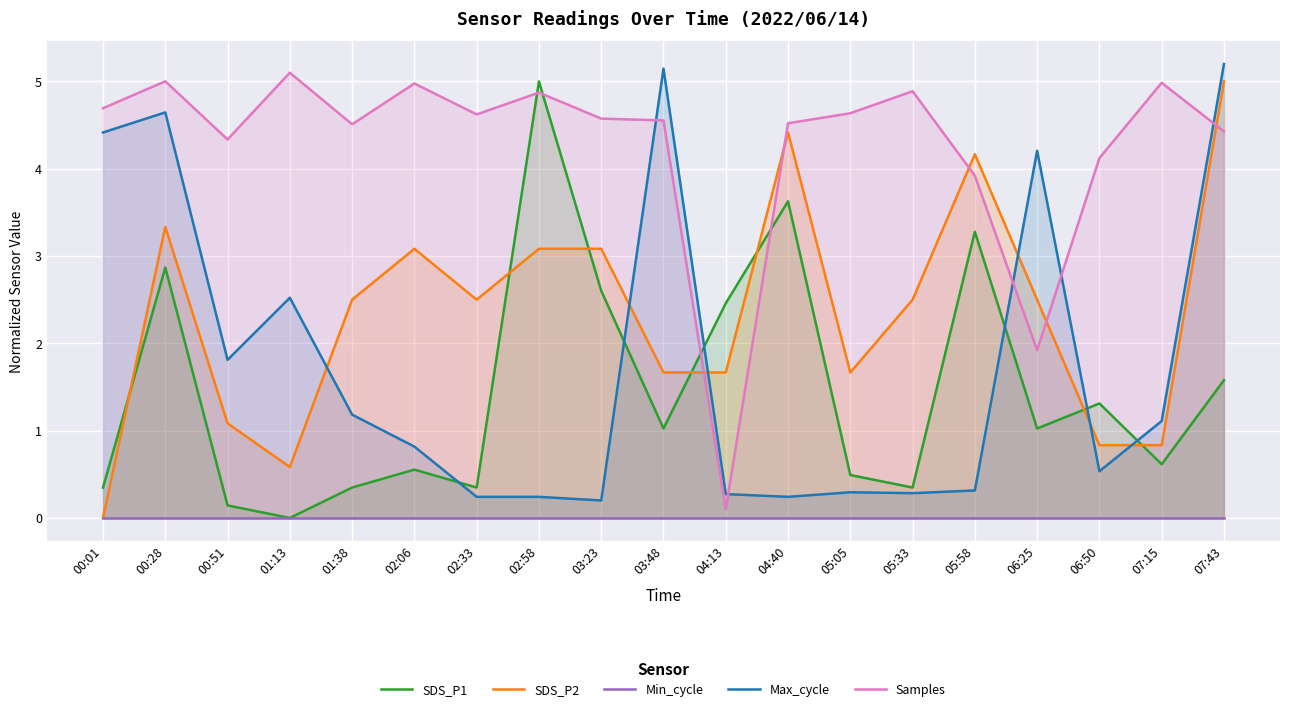

What is the approximate value of SDS_P2 at 04:40?

4.4